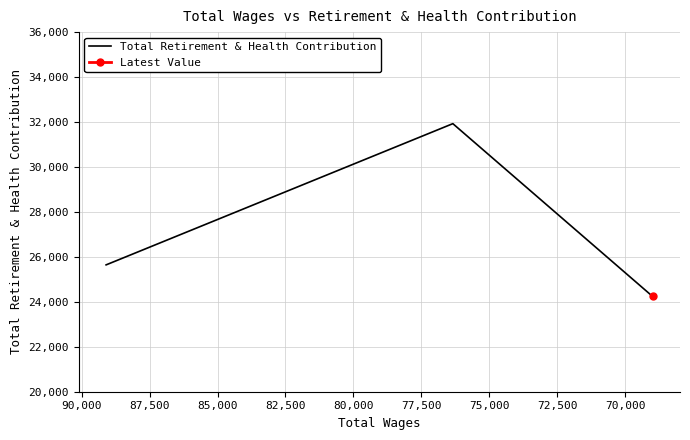

What is the value of the 3rd point from the left?

24237